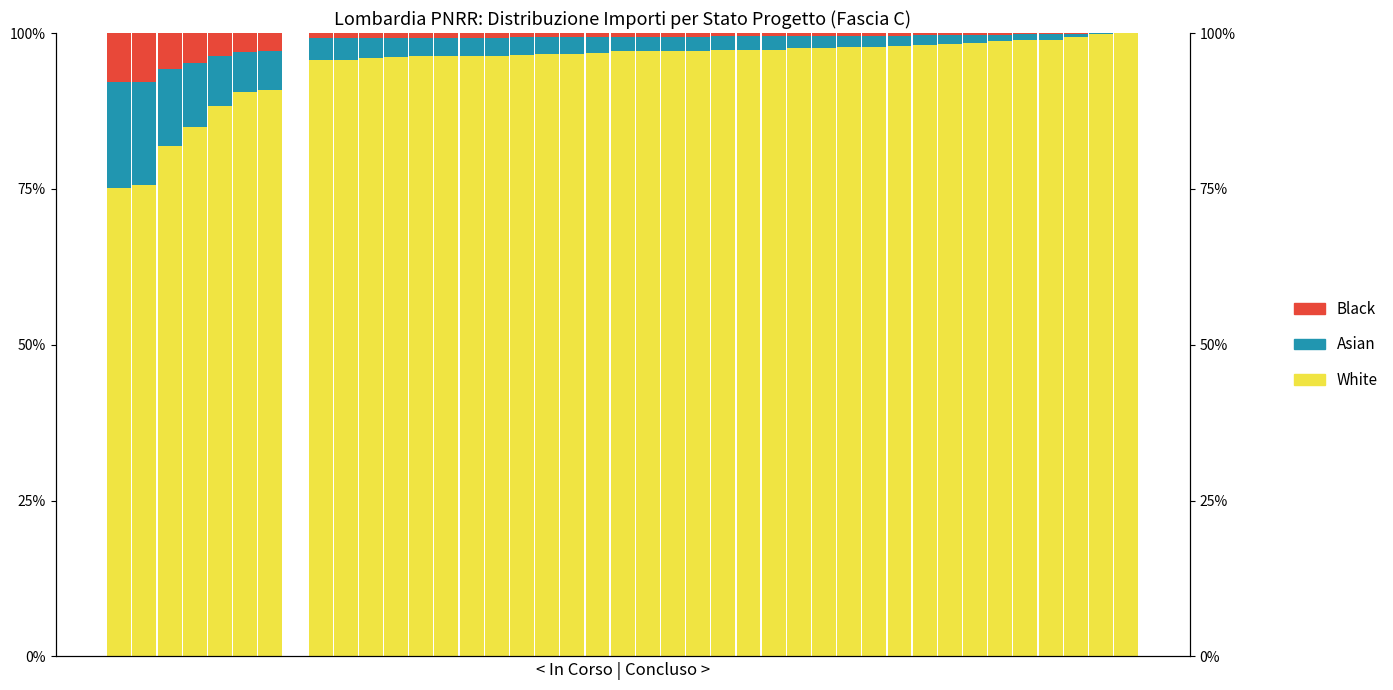

Is the value of White at 1 greater than the value of Asian at 4?

Yes